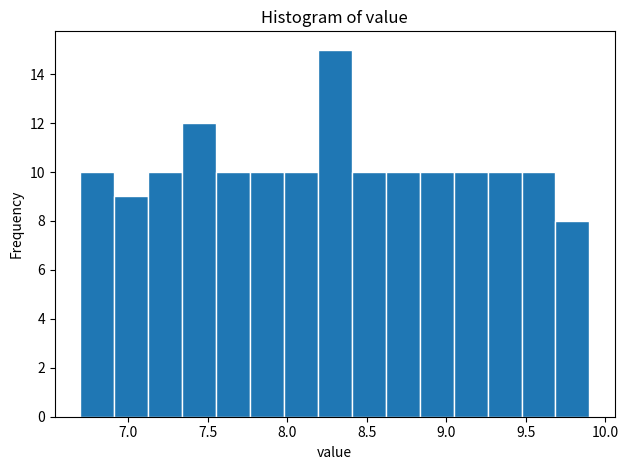

Over which range of the x-axis is the bar tallest?

8.20 to 8.40